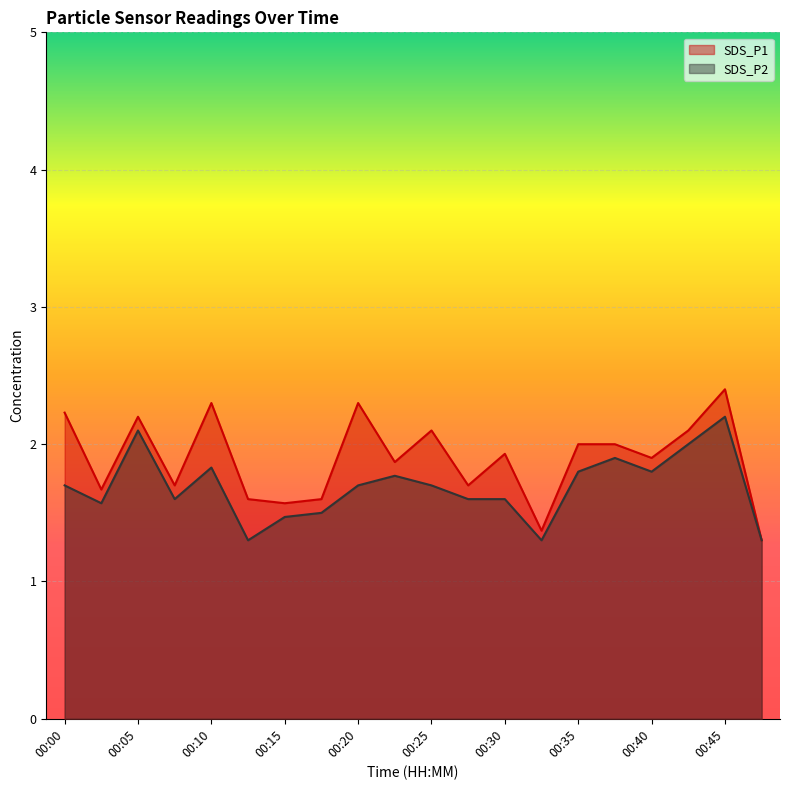

The value of SDS_P1 at 00:18 is 2.3. True or false?

False